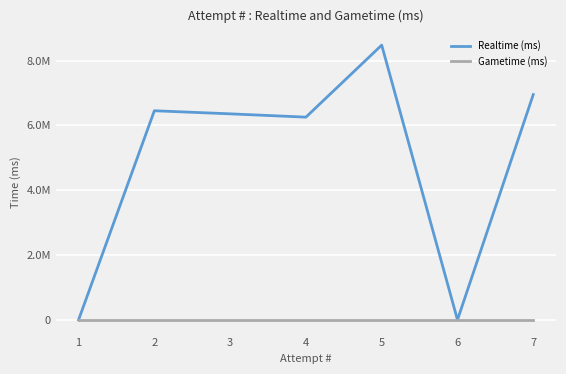

What are all the series names shown in the legend?

Realtime (ms), Gametime (ms)